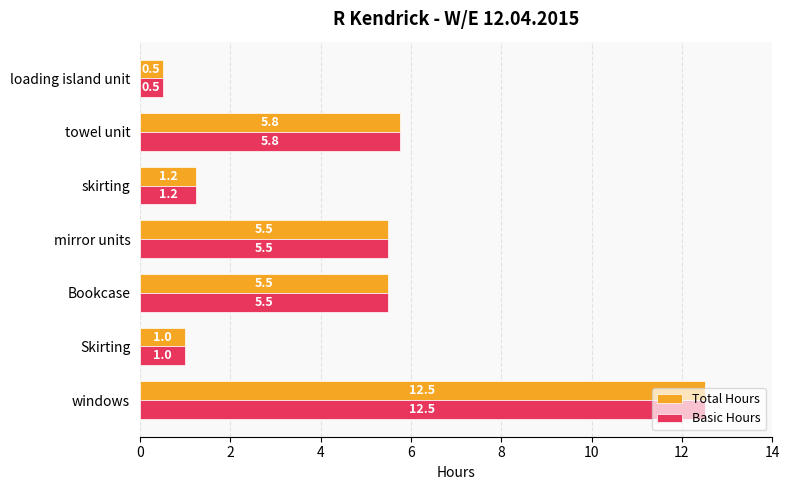

At how many categories does at least one series exceed 5?

4